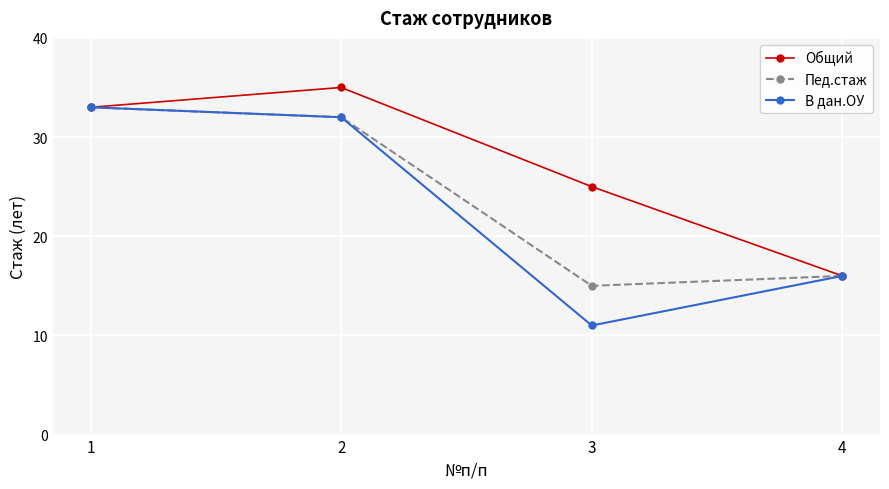

Is the value of В дан.ОУ at 1 greater than the value of Пед.стаж at 2?

Yes